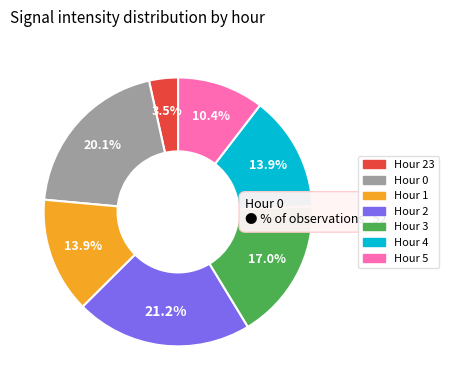

Is there any slice that represents more than half of the pie?

No